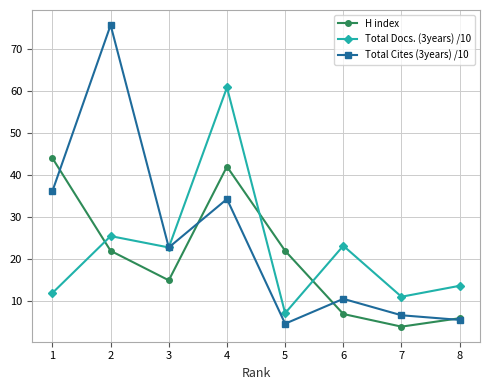

True or false: H index has a value of 7.0 at 6.

True